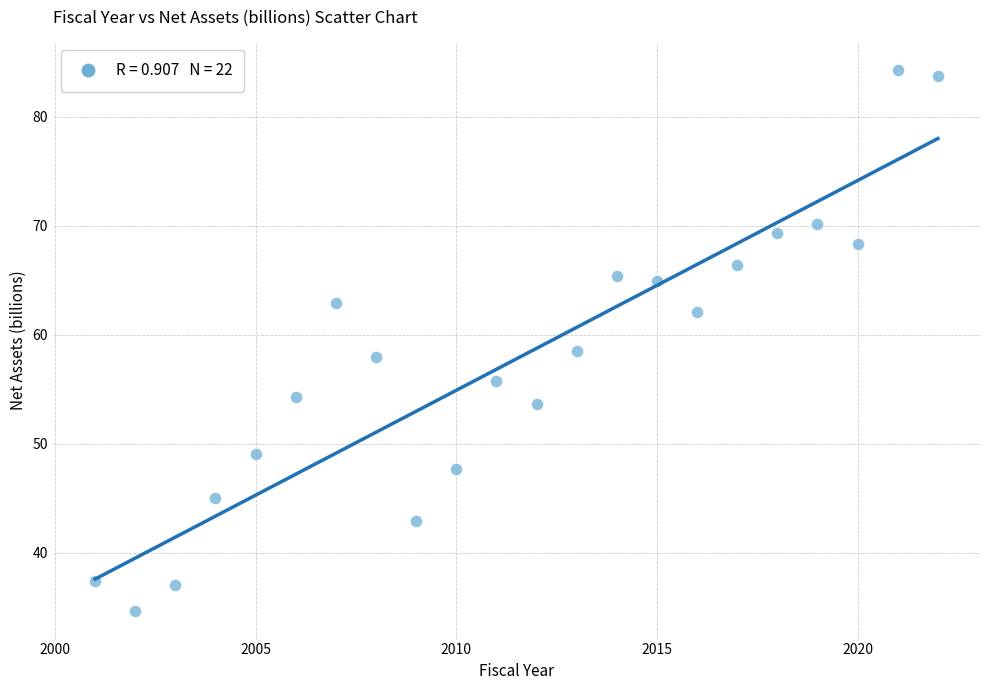

What is the range of Y values (max minus min)?

49.7